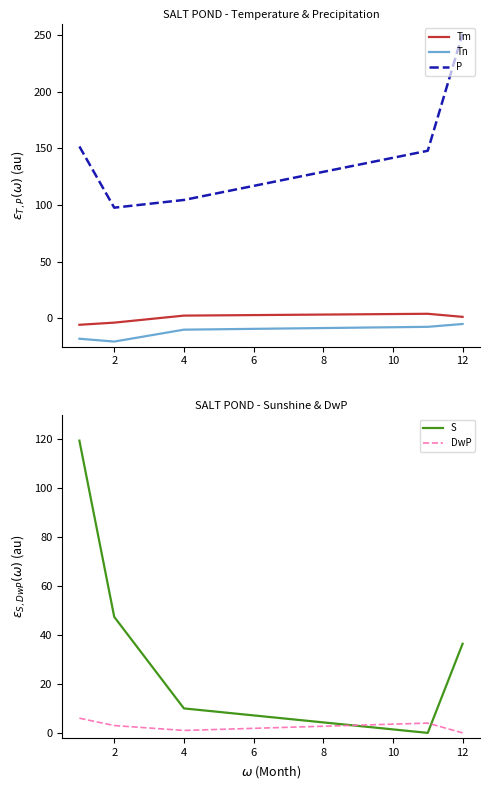

True or false: P has a value of 423.6 at 12.

False